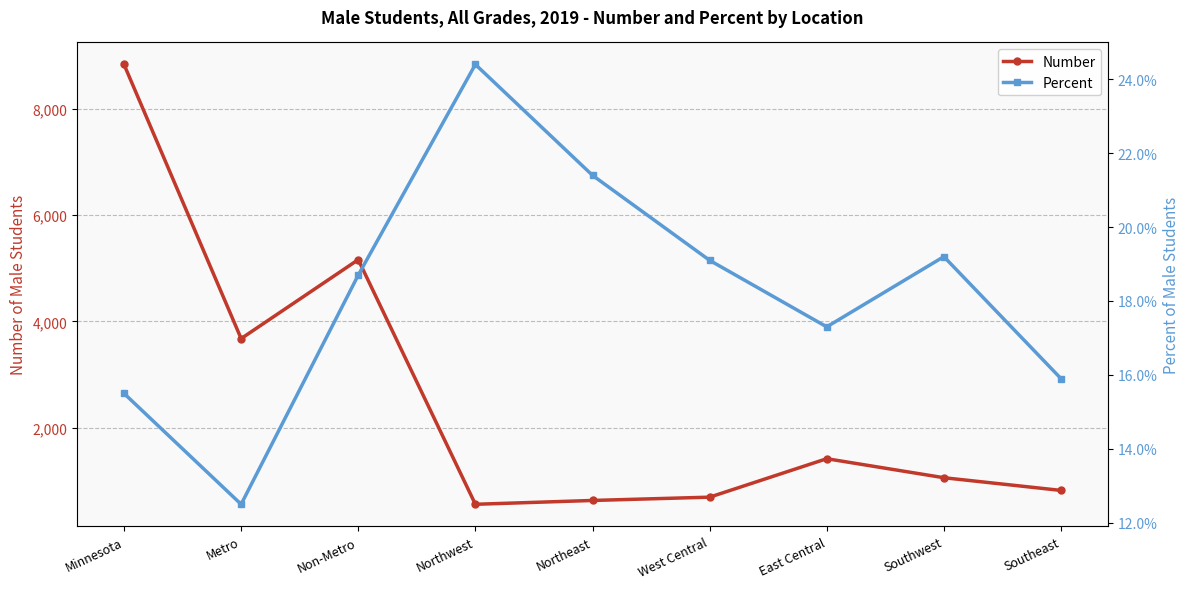

Rank the series at Southwest from lowest to highest value.

Percent, Number